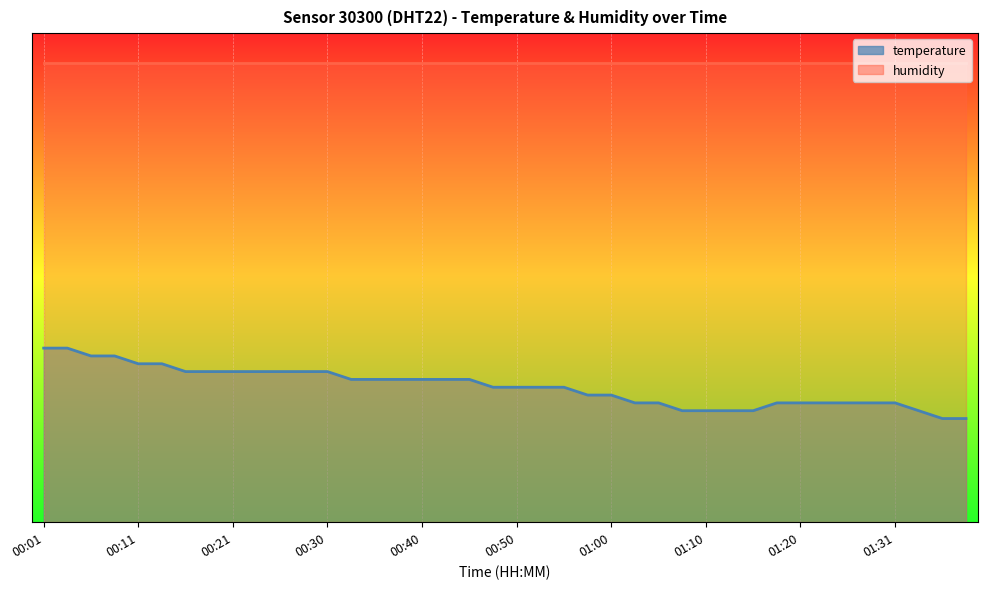

Does the chart display data point markers on the line(s)?

No